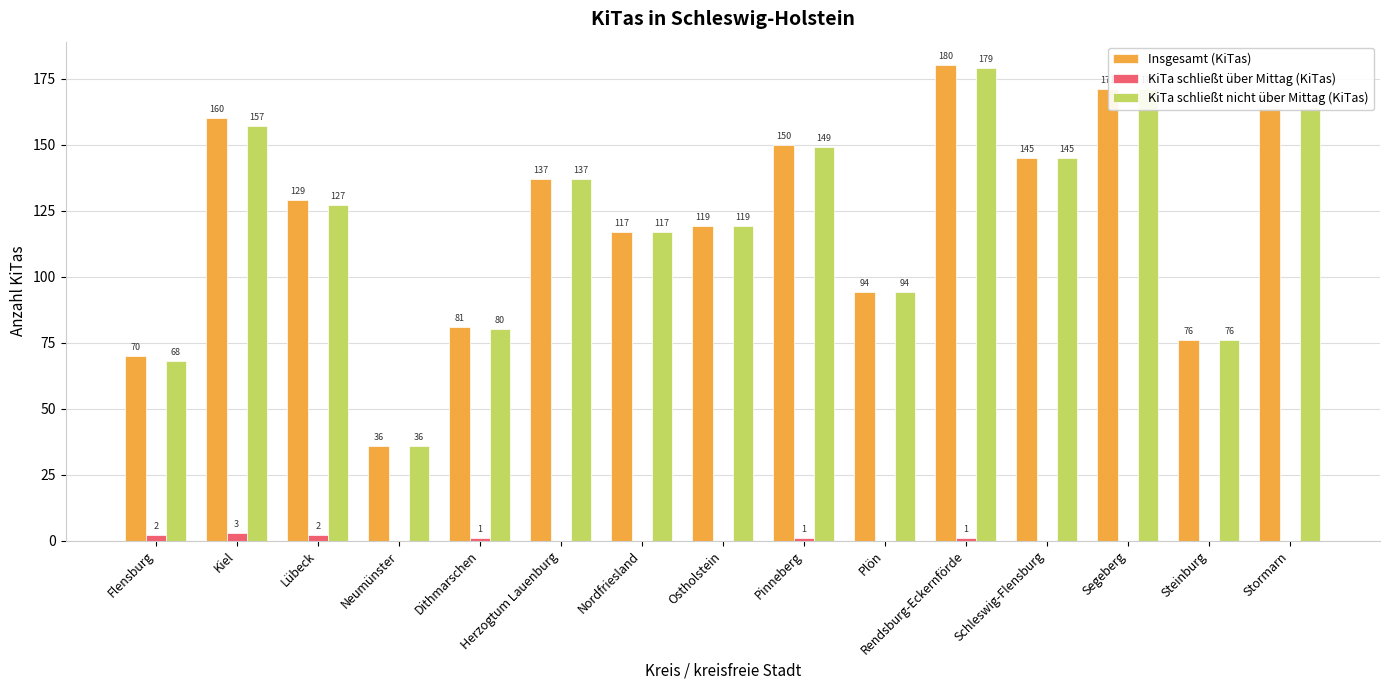

What is the maximum value shown in the chart?

180